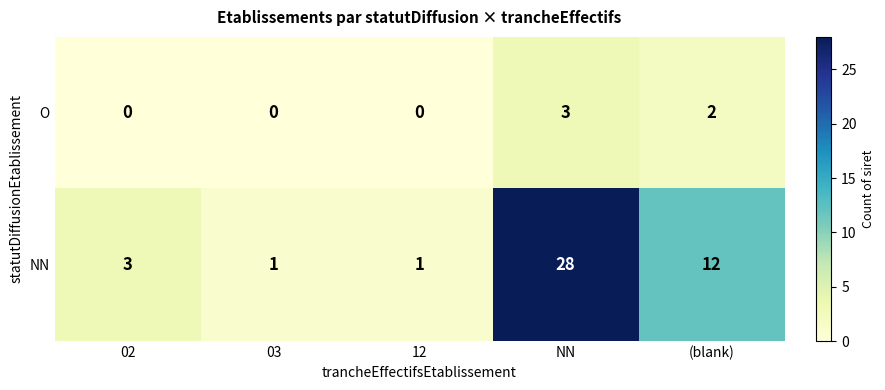

How many categories are shown in the chart?

5